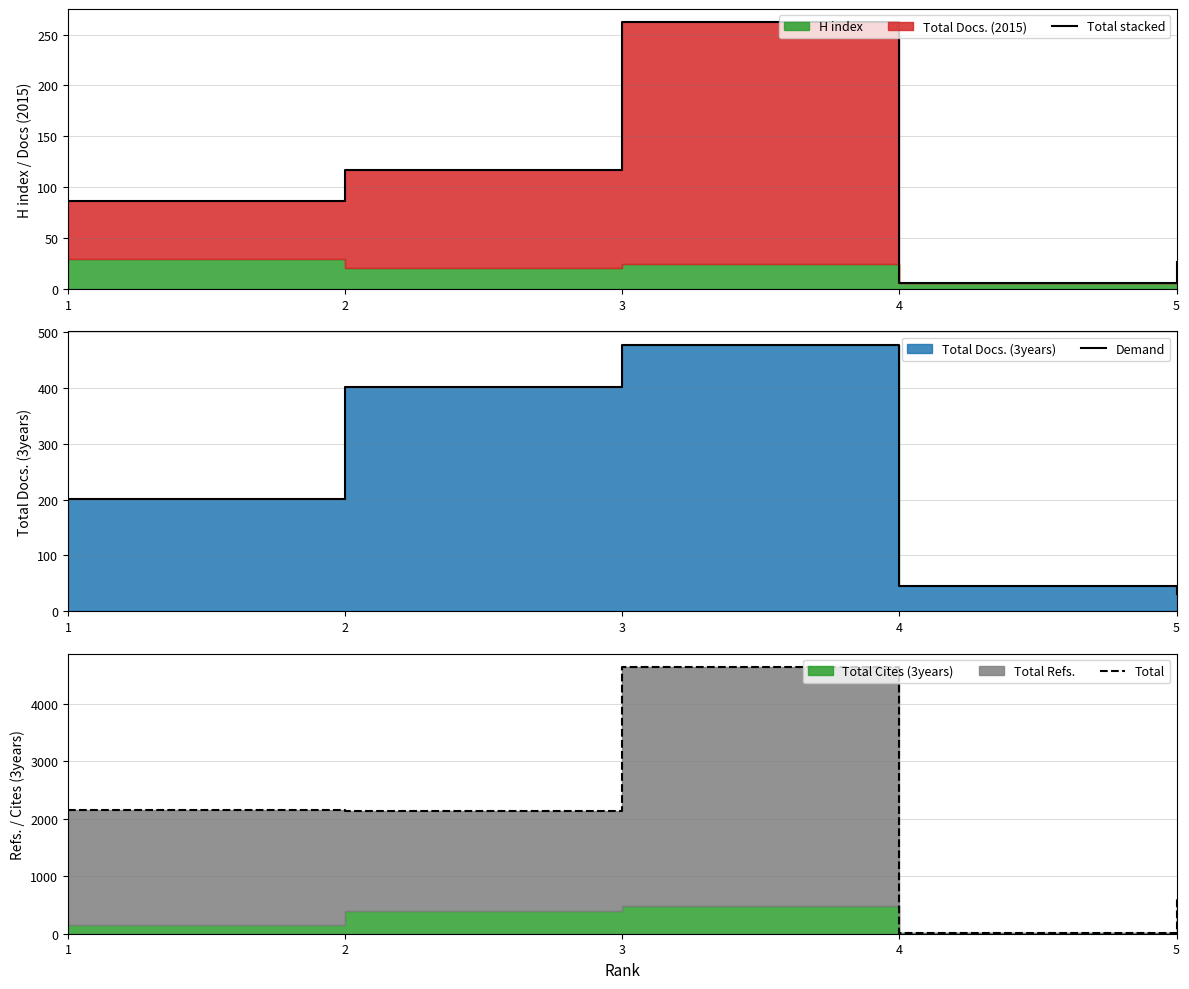

Is it true that Total stacked equals 10 at 4?

False